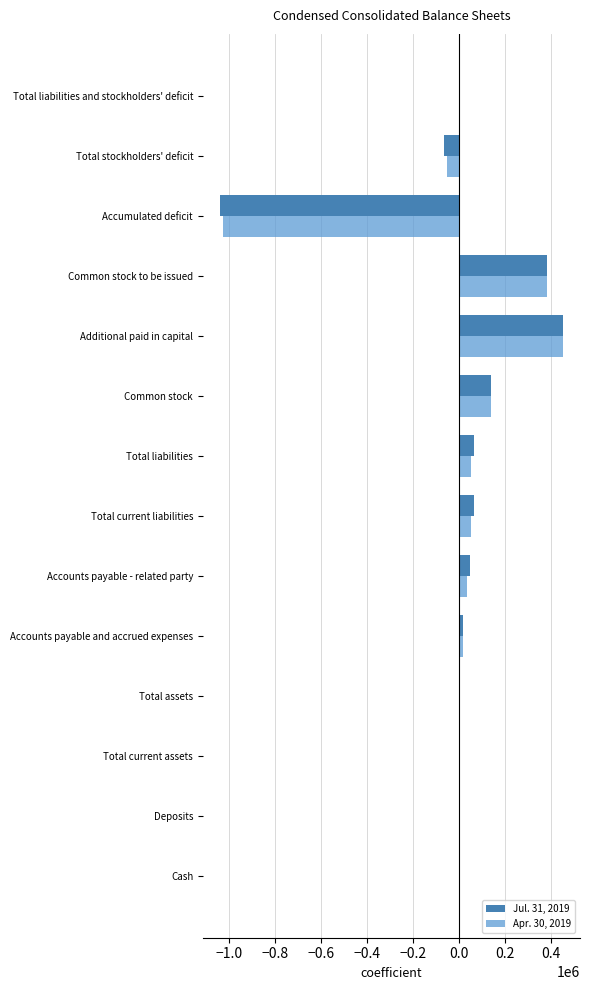

What is the greatest value displayed?

451500